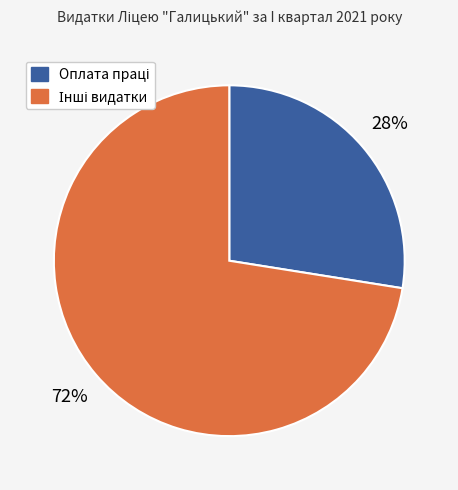

Does any single category account for the majority?

Yes